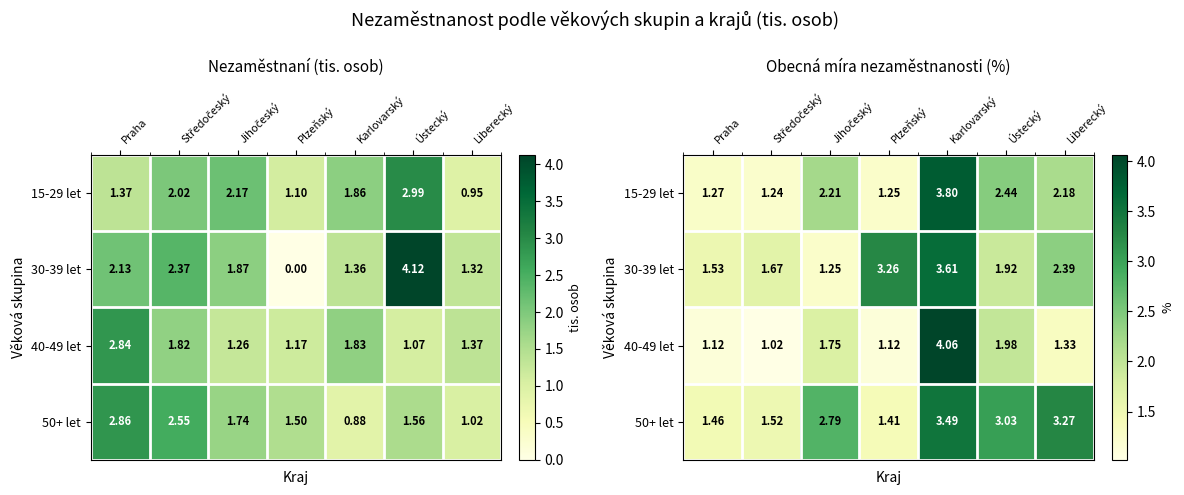

At which label is 40-49 let closest to 2?

Ústecký